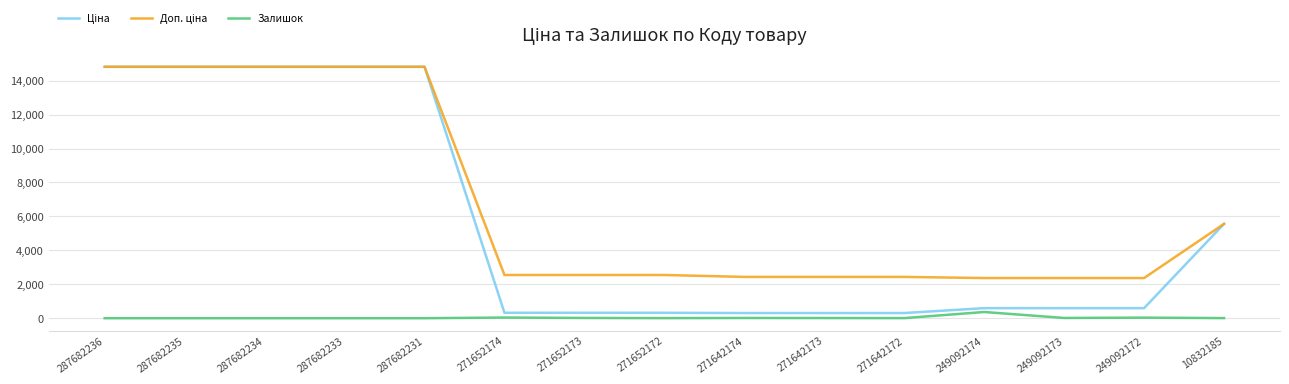

What is the maximum value shown in the chart?

14817.6